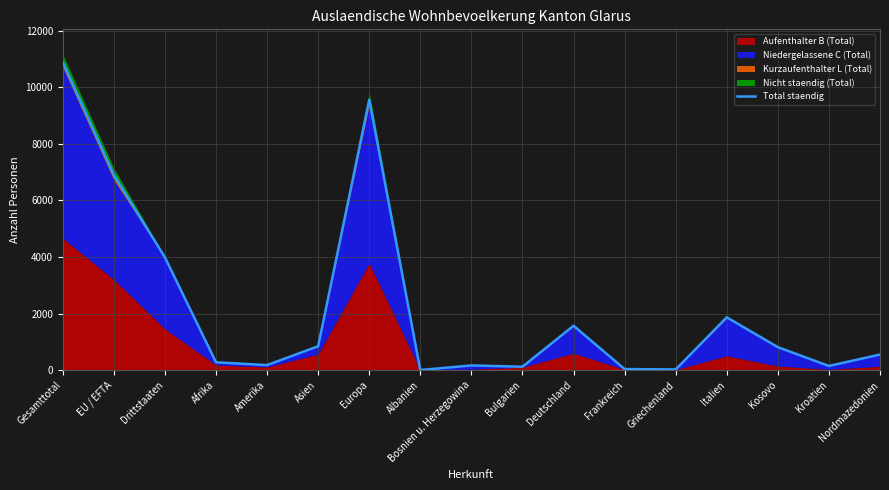

What is the ratio of the value at Europa to the value at Bulgarien?

77.7